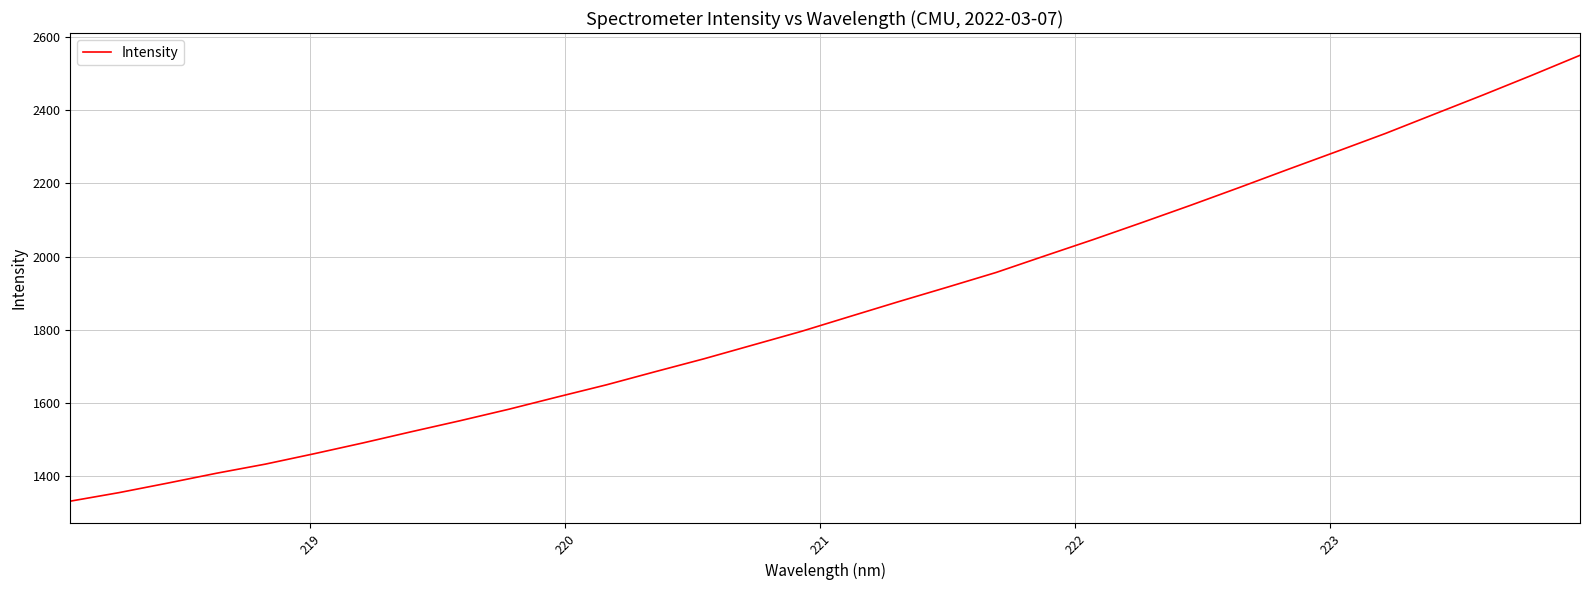

What is the greatest value displayed?

2550.7